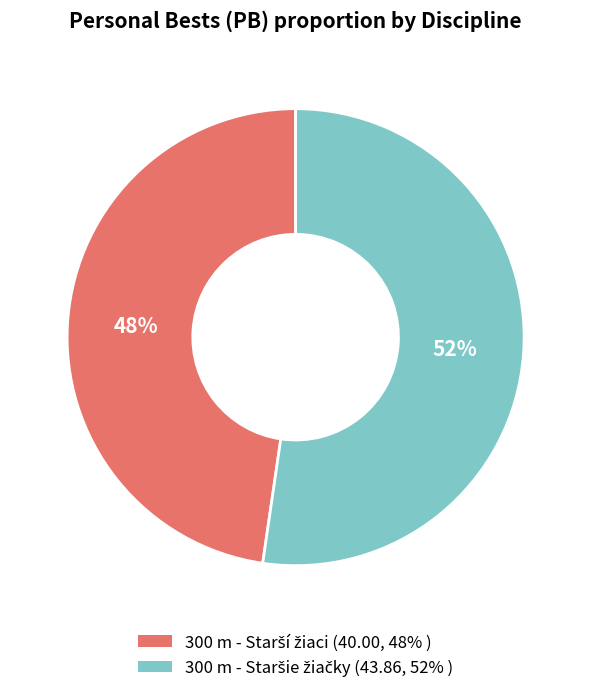

How many slices are in this pie chart?

2